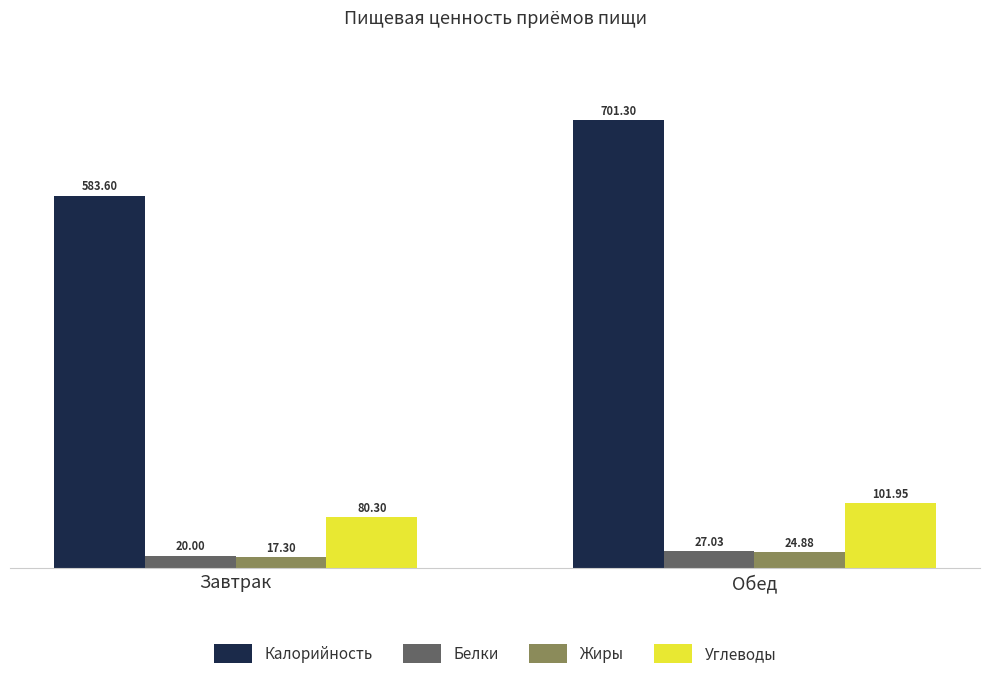

How many groups of bars are there?

2